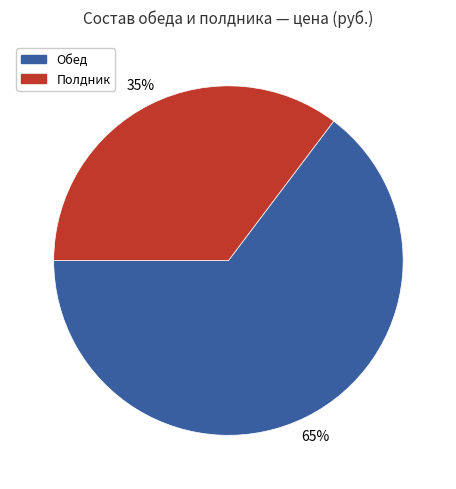

To the nearest percent, what is the average slice percentage?

50%